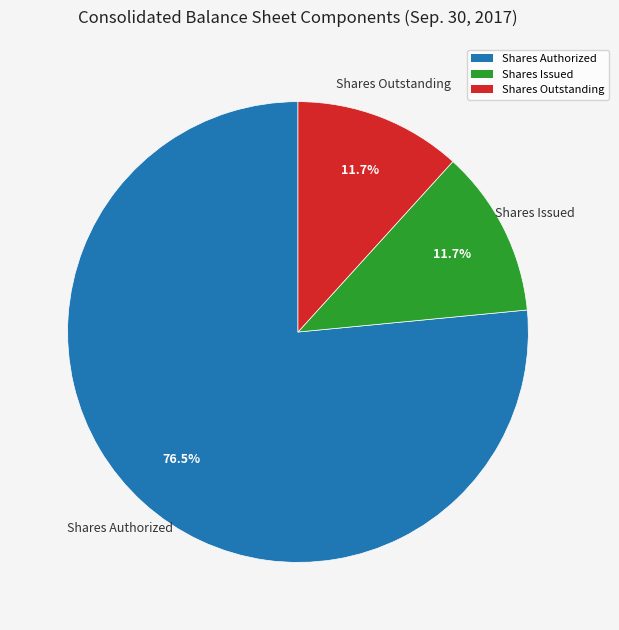

How many slices are in this pie chart?

3